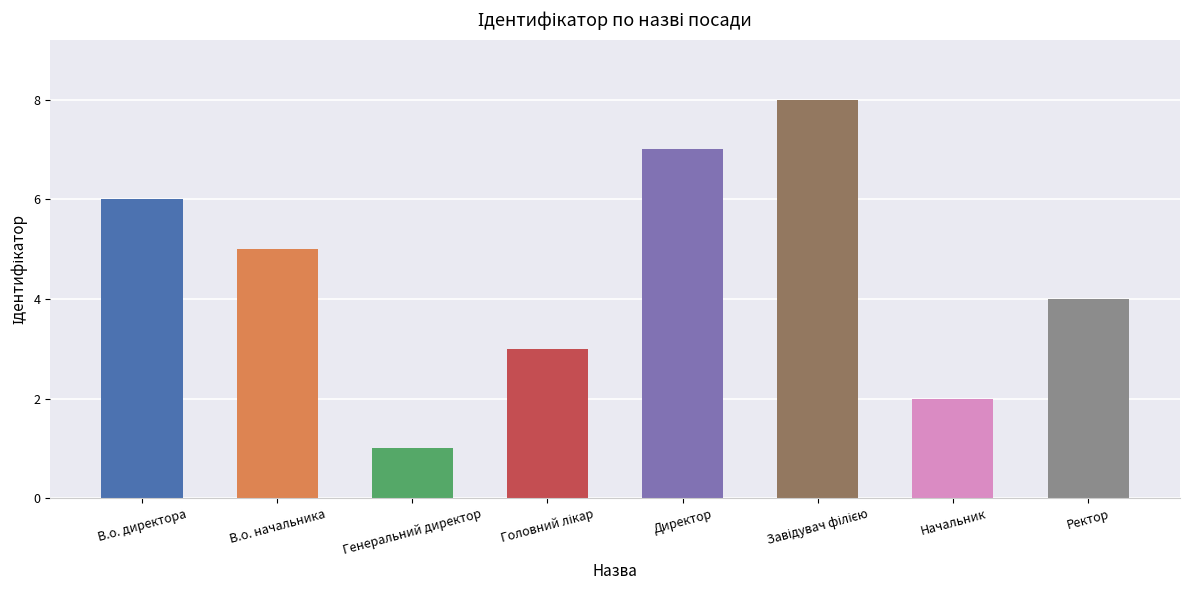

What position from the right is Генеральний директор?

6